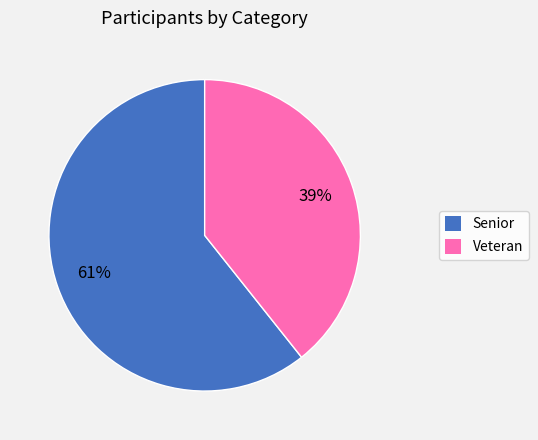

Does any single category account for the majority?

Yes